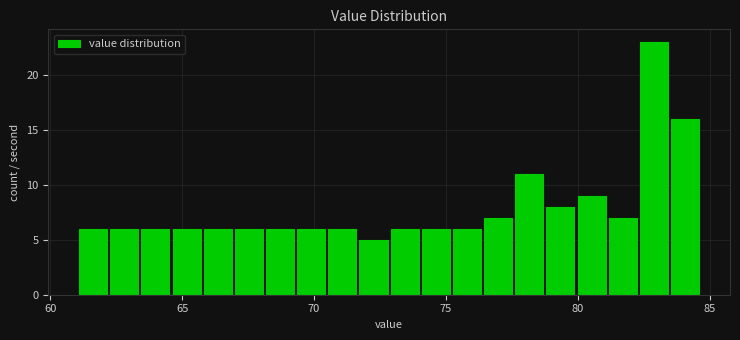

Around what value on the x-axis is the tallest bar? Give the approximate position of its centre, as read against the axis.

83.0